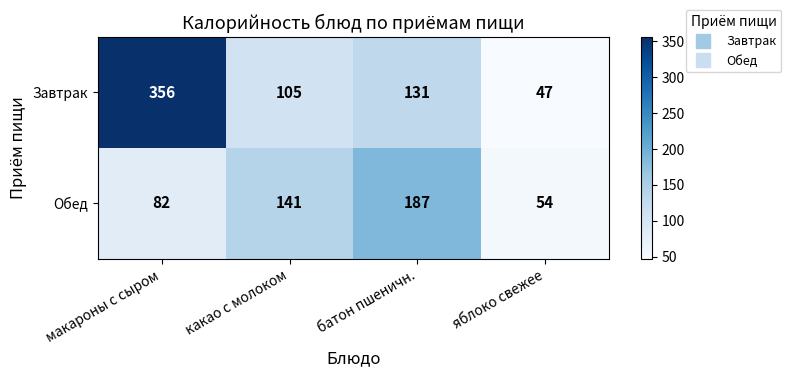

At яблоко свежее, list the series in order from smallest to largest.

Завтрак, Обед